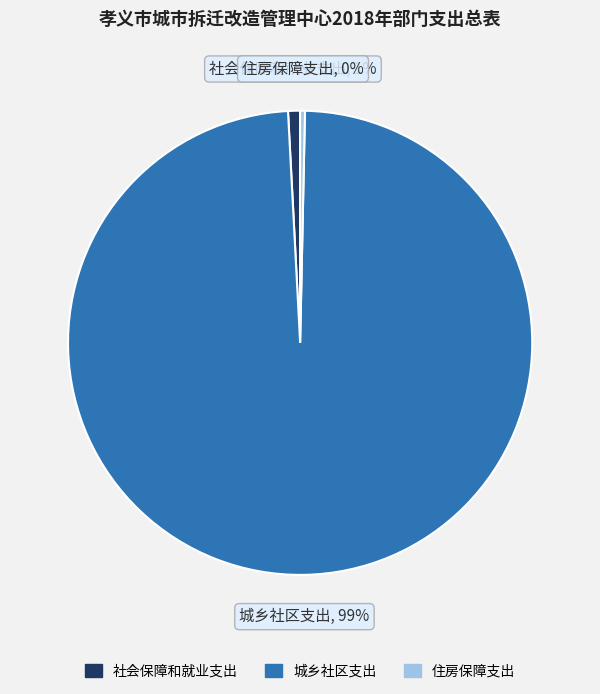

Is the sum of 城乡社区支出 and 社会保障和就业支出 greater than half?

Yes